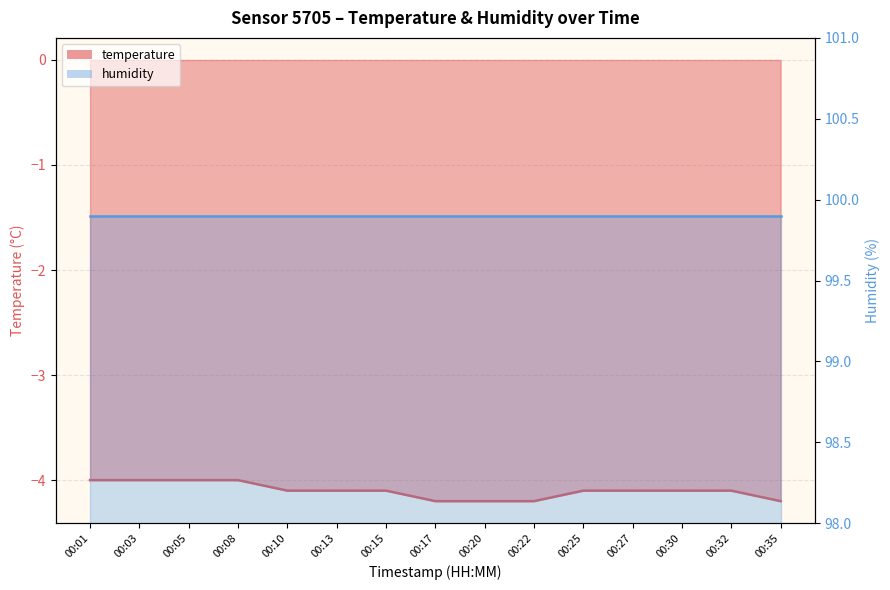

Which category has the highest value across all series?

00:01